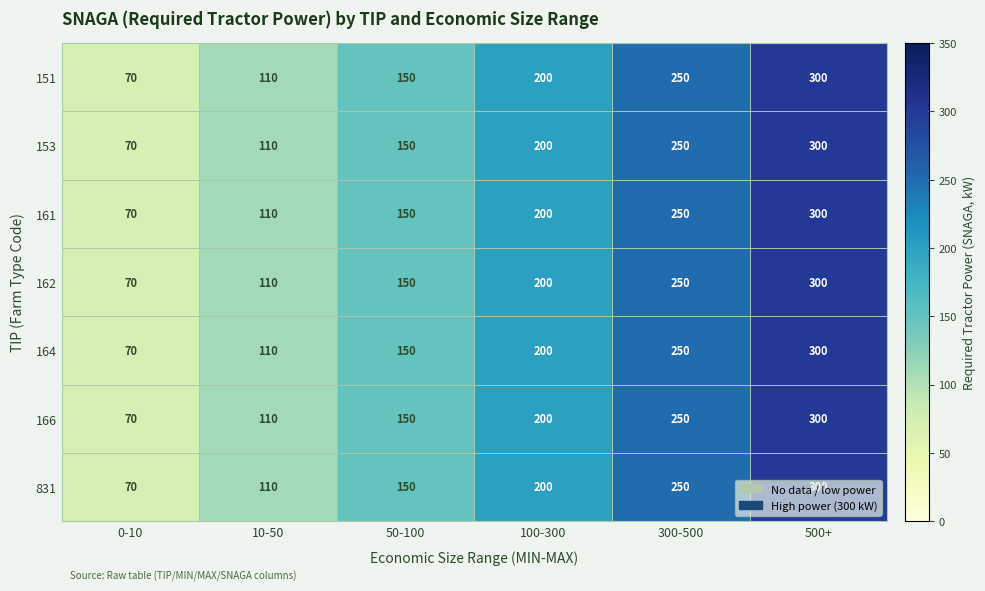

How many 153 values are between 110 and 250?

4